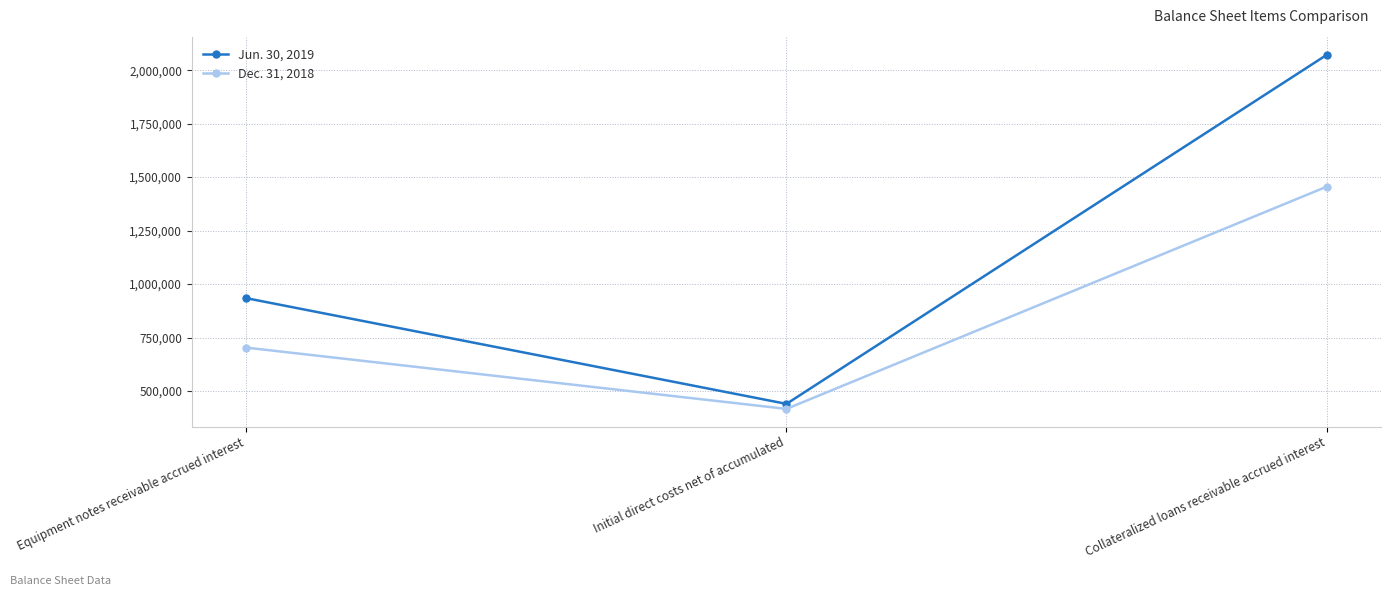

How many data points does each series have?

3